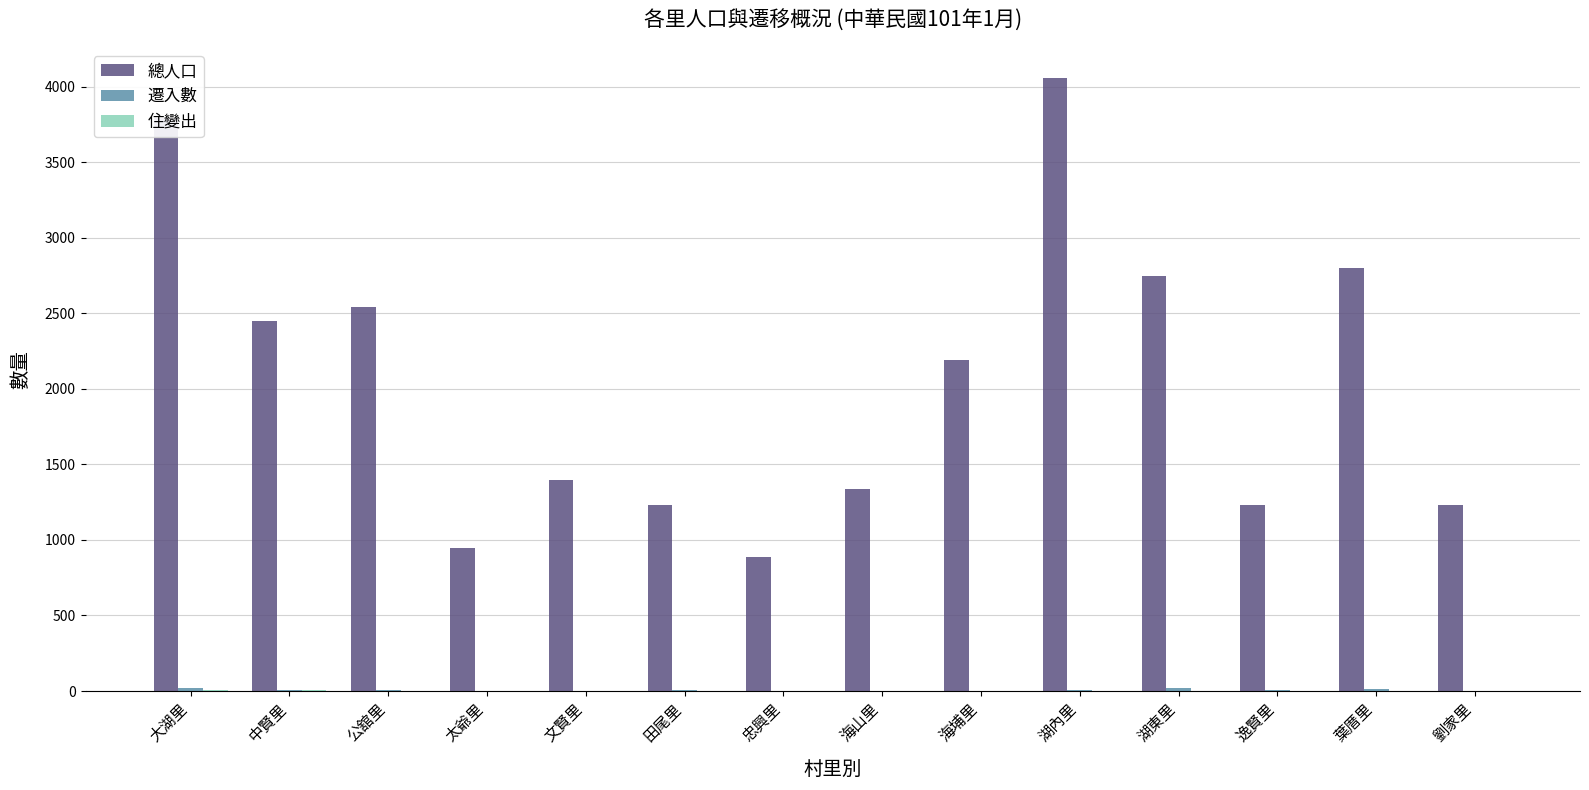

What is the maximum value for 總人口?

4053